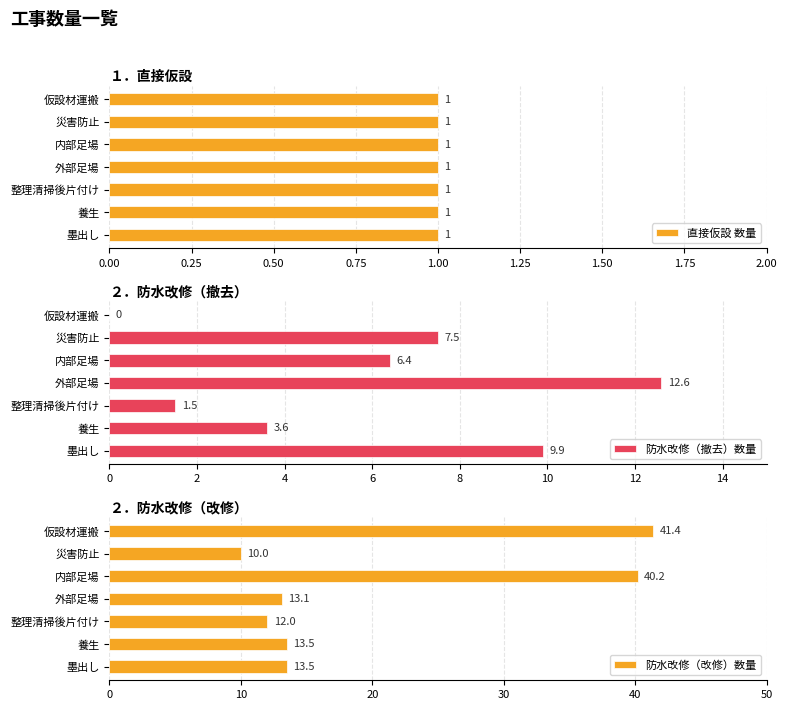

What is the lowest value of the 防水改修（改修）数量 series?

10.0